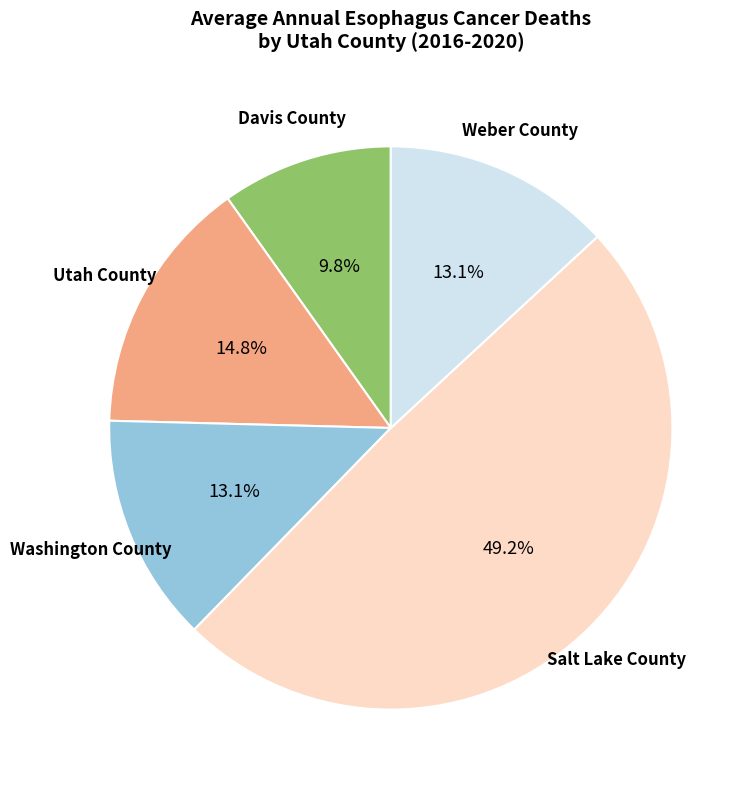

Is there any slice that represents more than half of the pie?

No